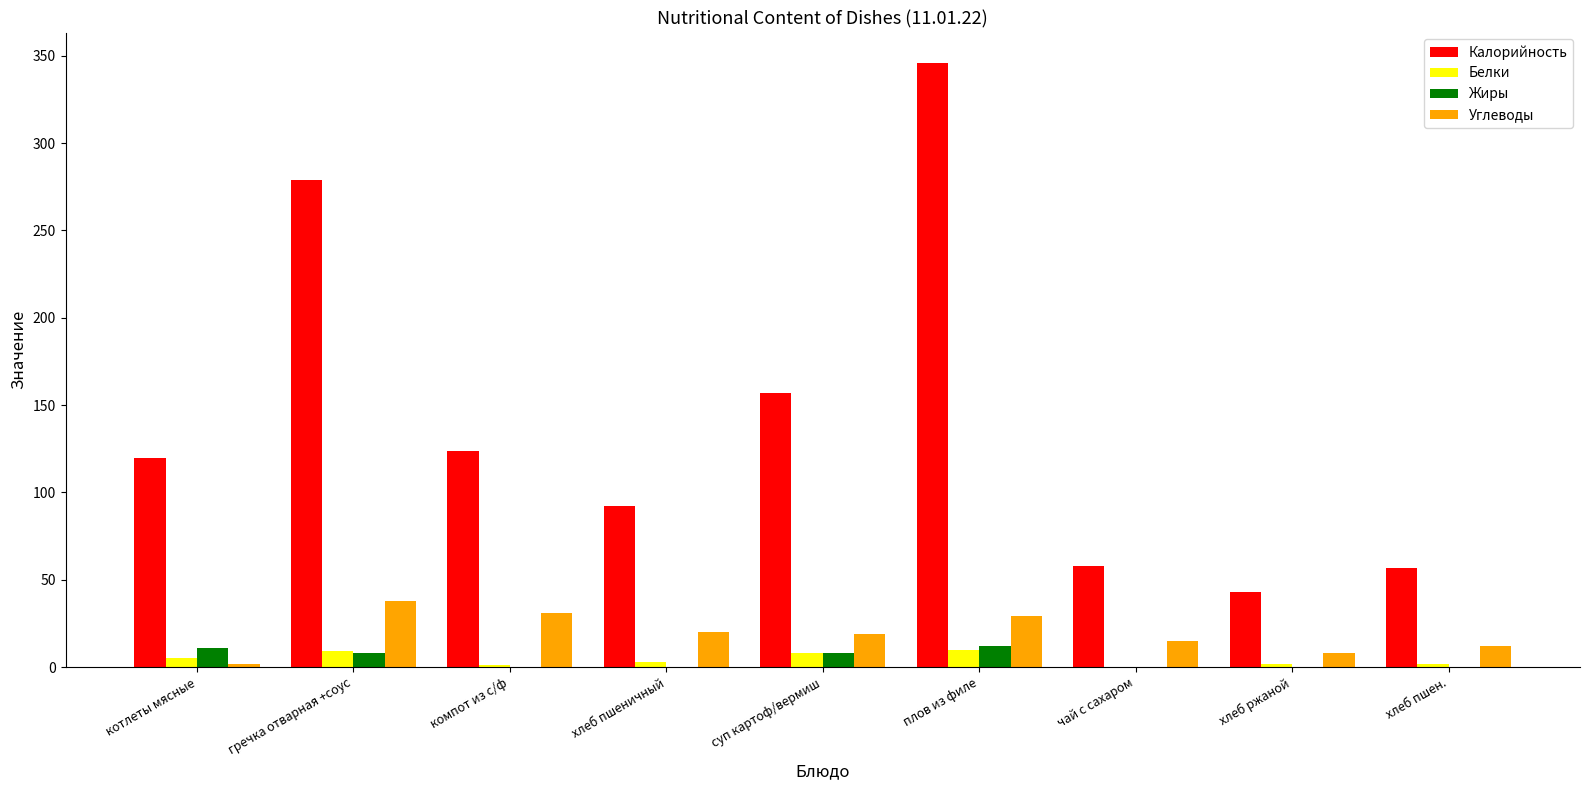

What is the highest value of the Калорийность series?

346